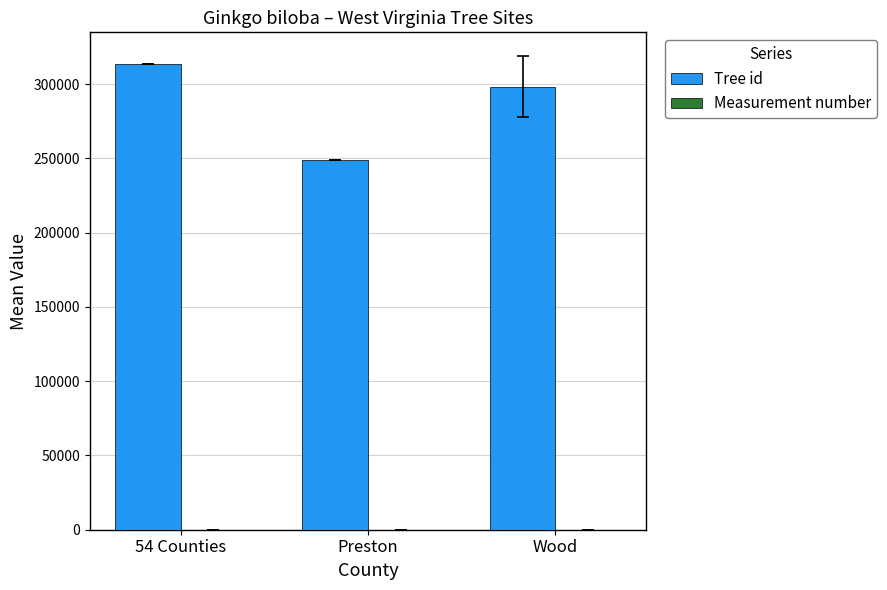

True or false: Tree id has a value of 248846.0 at Preston.

True